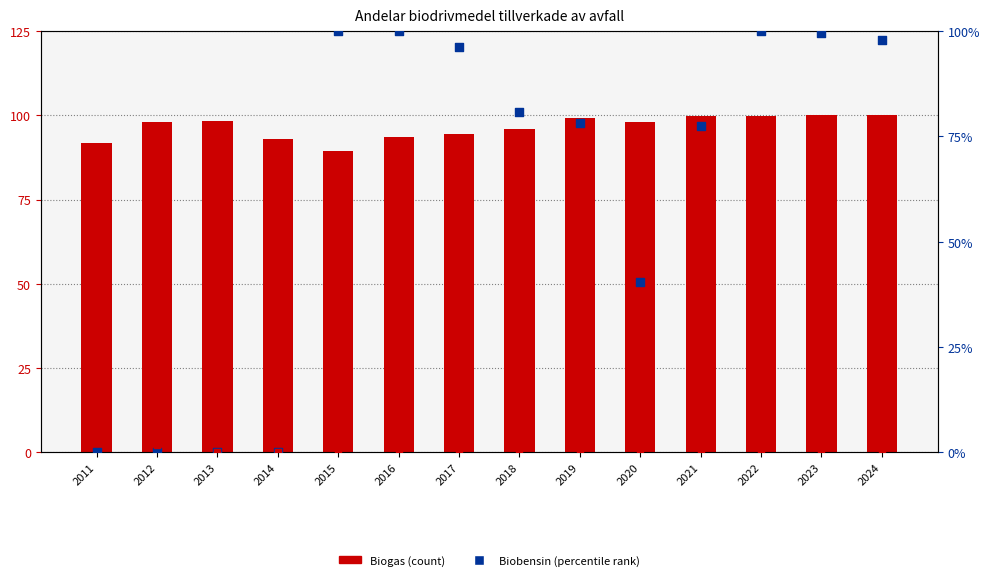

Is the value of Biogas at 2013 greater than the value of Biobensin at 2020?

Yes